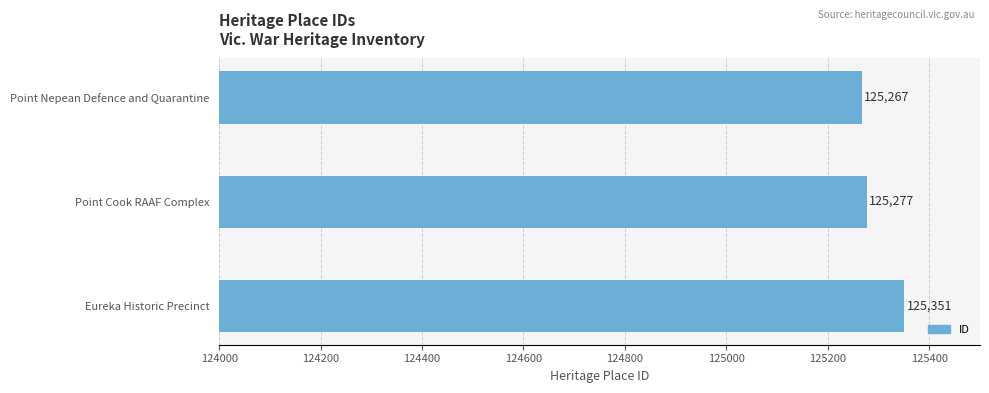

How many data points are less than 125277?

1